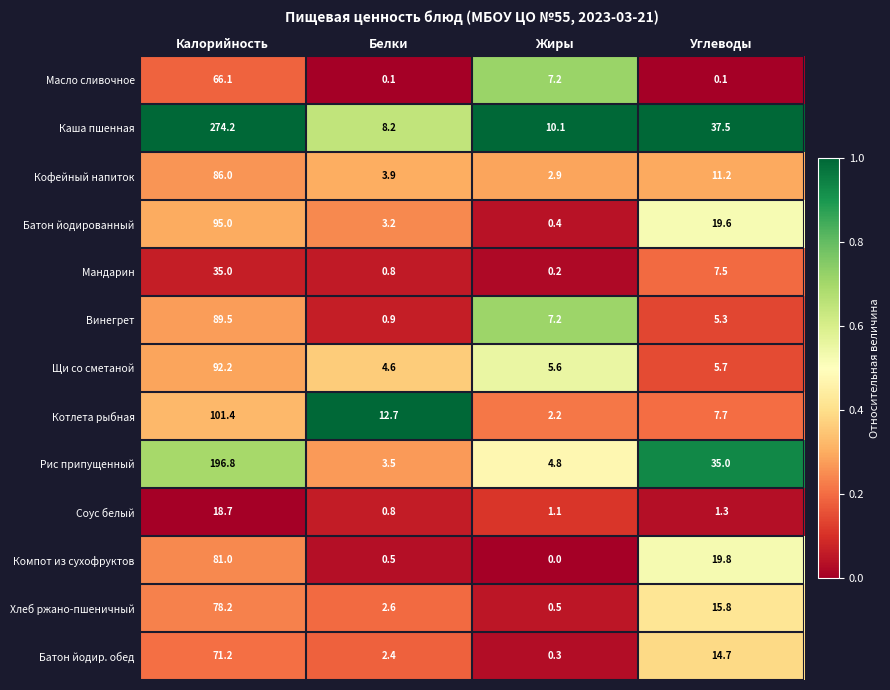

What is the sum of the Кофейный напиток values at Белки and Углеводы?

15.1